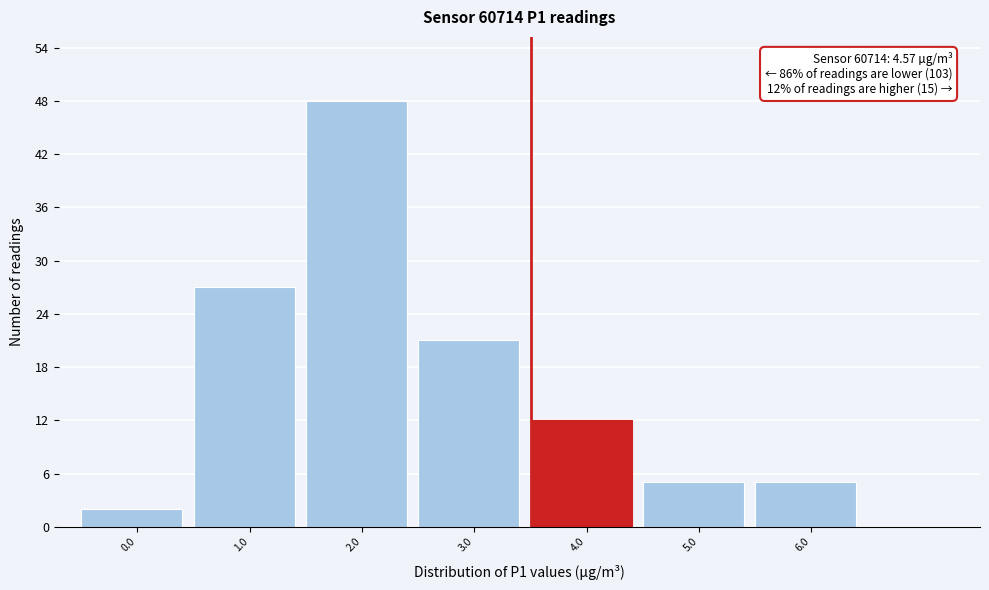

Reading right to left, extract all data points from this chart.

5	5	12	21	48	27	2